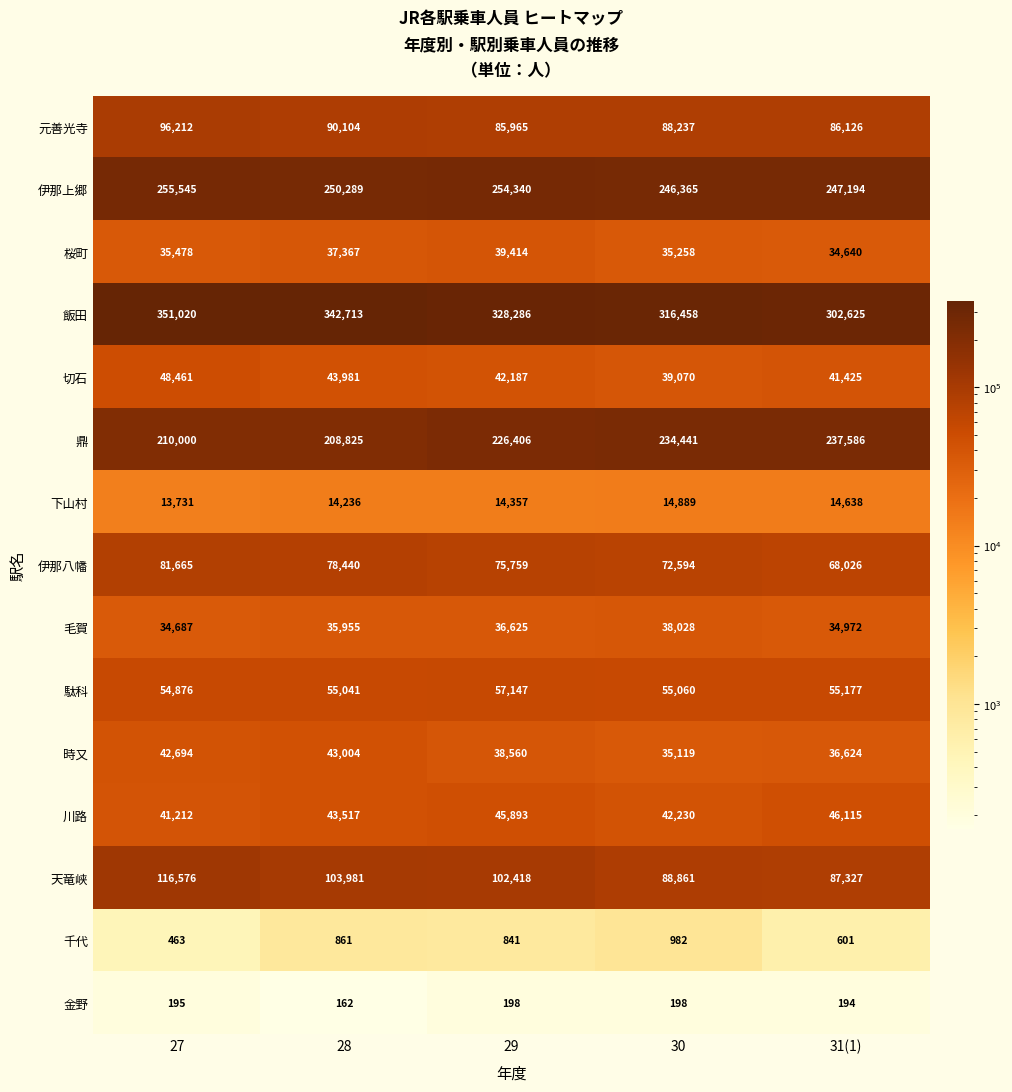

At which label does 伊那八幡 first exceed 75759?

27